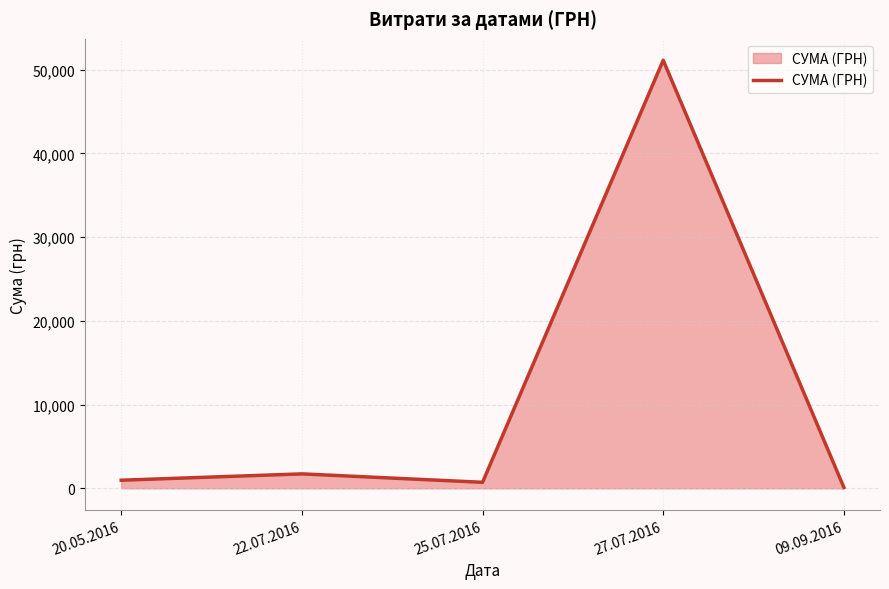

Count the number of categories in the chart.

5